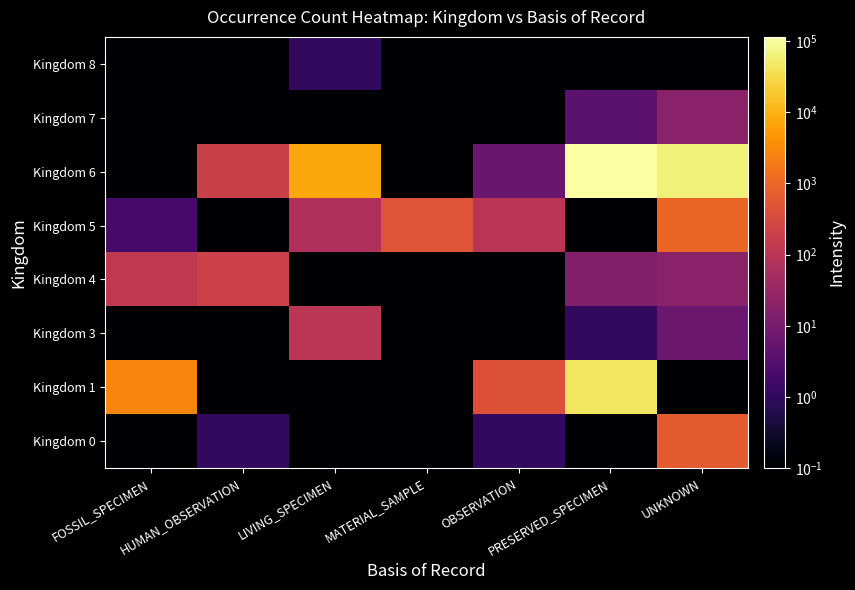

Reading left to right, extract all data points from this chart.

Kingdom 0: FOSSIL_SPECIMEN=0.1	HUMAN_OBSERVATION=1.0	LIVING_SPECIMEN=0.1	MATERIAL_SAMPLE=0.1	OBSERVATION=1.0	PRESERVED_SPECIMEN=0.1	UNKNOWN=673.0
Kingdom 1: FOSSIL_SPECIMEN=2781.0	HUMAN_OBSERVATION=0.1	LIVING_SPECIMEN=0.1	MATERIAL_SAMPLE=0.1	OBSERVATION=423.0	PRESERVED_SPECIMEN=44200.0	UNKNOWN=0.1
Kingdom 3: FOSSIL_SPECIMEN=0.1	HUMAN_OBSERVATION=0.1	LIVING_SPECIMEN=102.0	MATERIAL_SAMPLE=0.1	OBSERVATION=0.1	PRESERVED_SPECIMEN=1.0	UNKNOWN=7.0
Kingdom 4: FOSSIL_SPECIMEN=130.0	HUMAN_OBSERVATION=199.0	LIVING_SPECIMEN=0.1	MATERIAL_SAMPLE=0.1	OBSERVATION=0.1	PRESERVED_SPECIMEN=15.0	UNKNOWN=19.0
Kingdom 5: FOSSIL_SPECIMEN=2.0	HUMAN_OBSERVATION=0.1	LIVING_SPECIMEN=70.0	MATERIAL_SAMPLE=512.0	OBSERVATION=99.0	PRESERVED_SPECIMEN=0.1	UNKNOWN=997.0
Kingdom 6: FOSSIL_SPECIMEN=0.1	HUMAN_OBSERVATION=191.0	LIVING_SPECIMEN=7229.0	MATERIAL_SAMPLE=0.1	OBSERVATION=6.0	PRESERVED_SPECIMEN=114567.0	UNKNOWN=59934.0
Kingdom 7: FOSSIL_SPECIMEN=0.1	HUMAN_OBSERVATION=0.1	LIVING_SPECIMEN=0.1	MATERIAL_SAMPLE=0.1	OBSERVATION=0.1	PRESERVED_SPECIMEN=4.0	UNKNOWN=19.0
Kingdom 8: FOSSIL_SPECIMEN=0.1	HUMAN_OBSERVATION=0.1	LIVING_SPECIMEN=1.0	MATERIAL_SAMPLE=0.1	OBSERVATION=0.1	PRESERVED_SPECIMEN=0.1	UNKNOWN=0.1